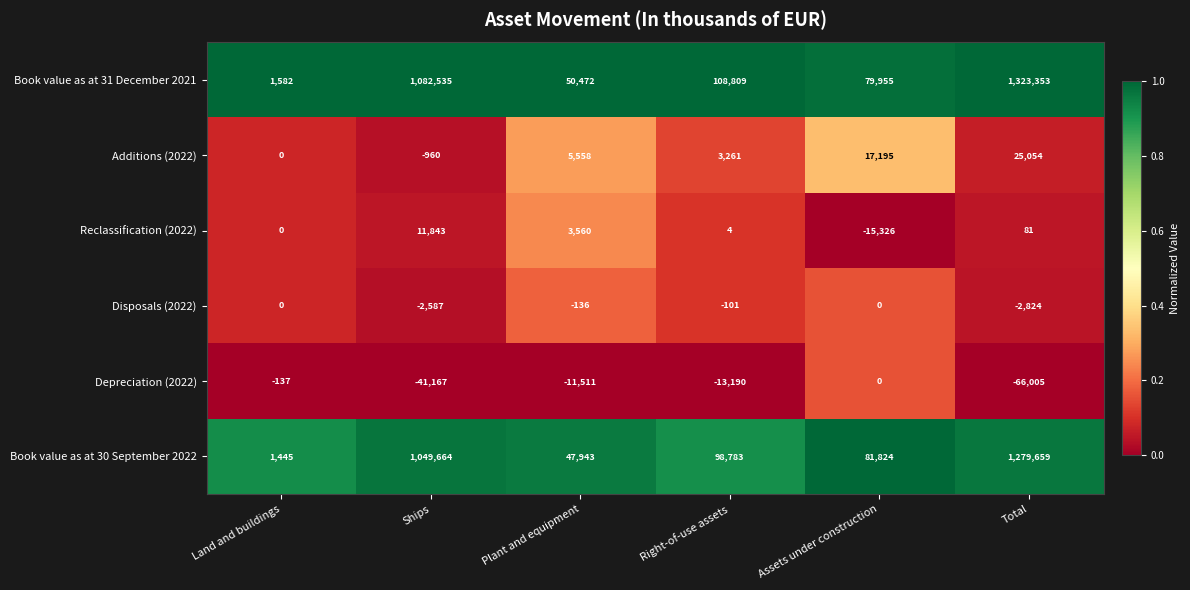

What is the average value of the Depreciation (2022) series?

-22002